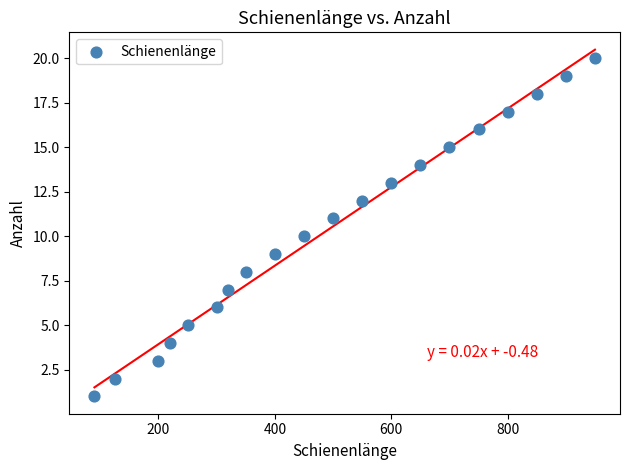

What is the range of Y values (max minus min)?

19